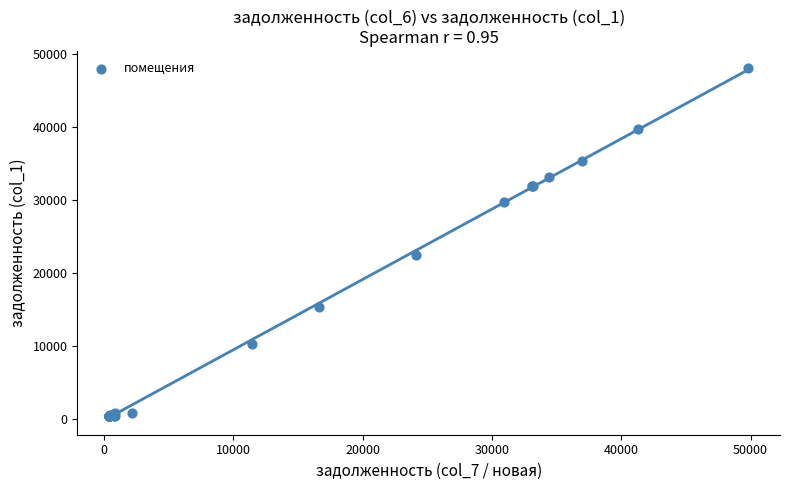

What Y value in the scatter plot is closest to 24217?

22525.1